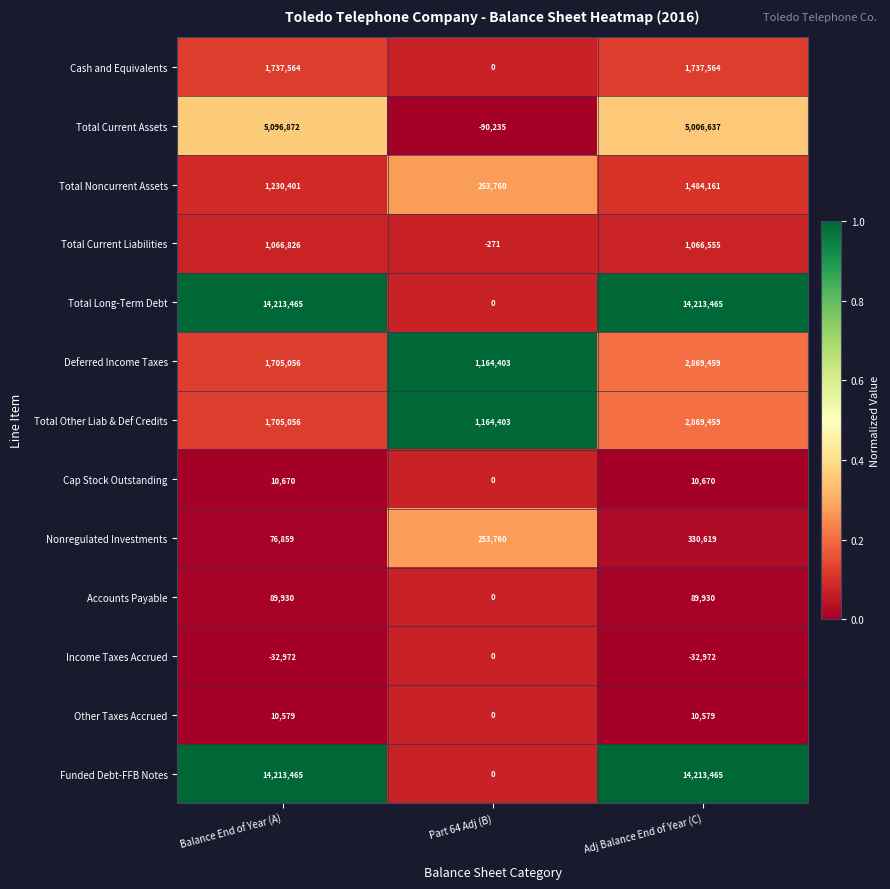

Count the number of categories in the chart.

3